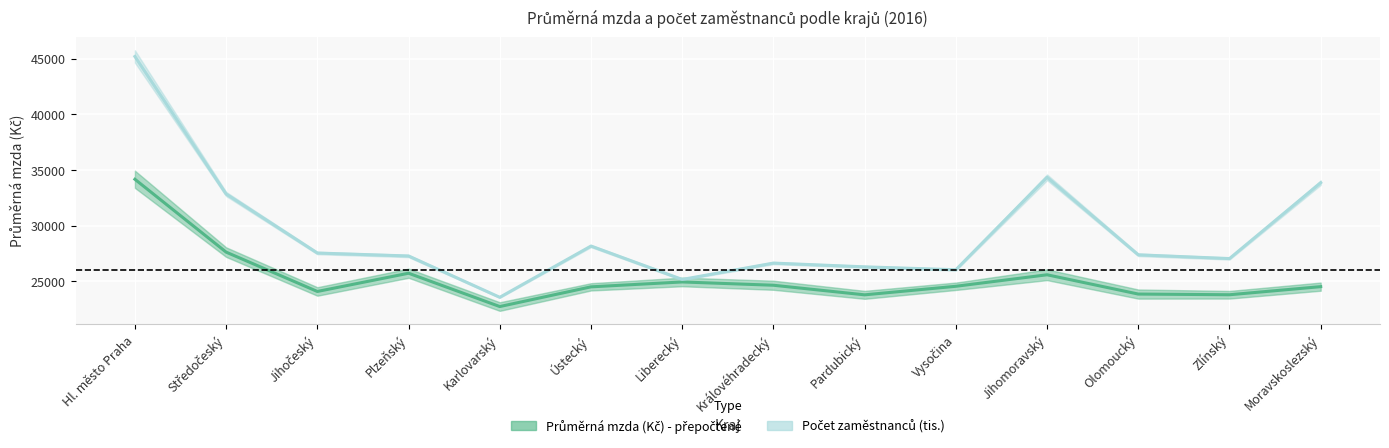

Rank the series by their average value, from lowest to highest.

Průměrná mzda (Kč) - přepočtené, Počet zaměstnanců (tis.) - přepočtené